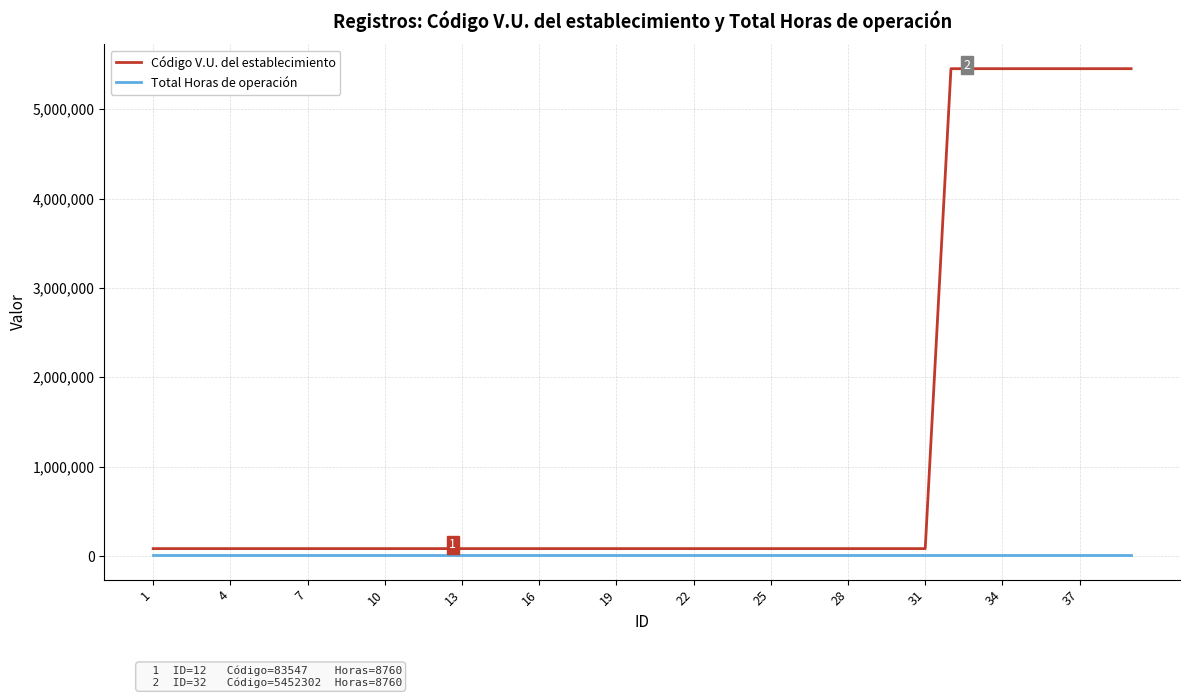

Which series has the widest spread of values?

Código V.U. del establecimiento